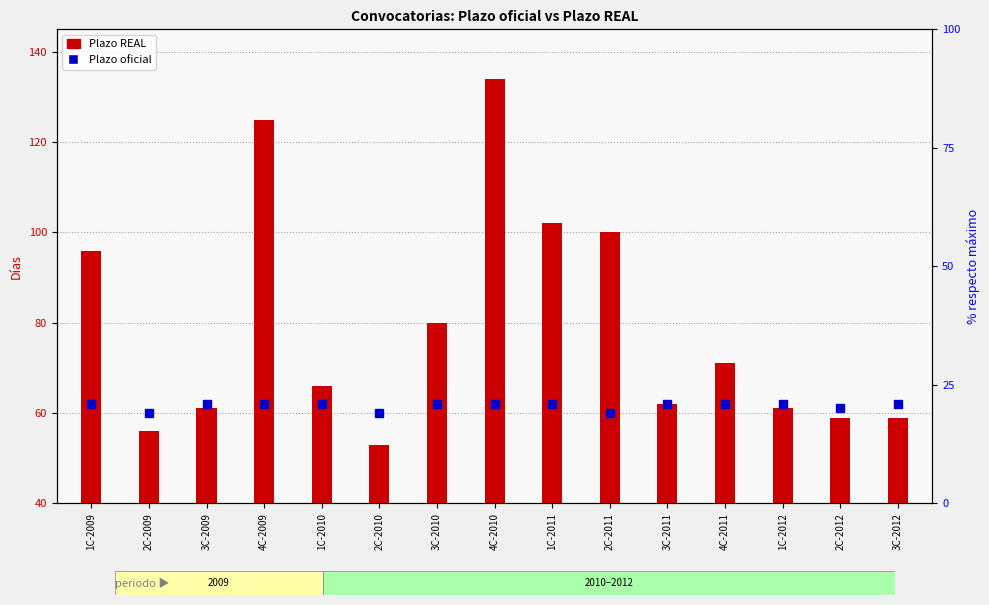

What is the spread (max minus min) of values at 1C-2009?

34